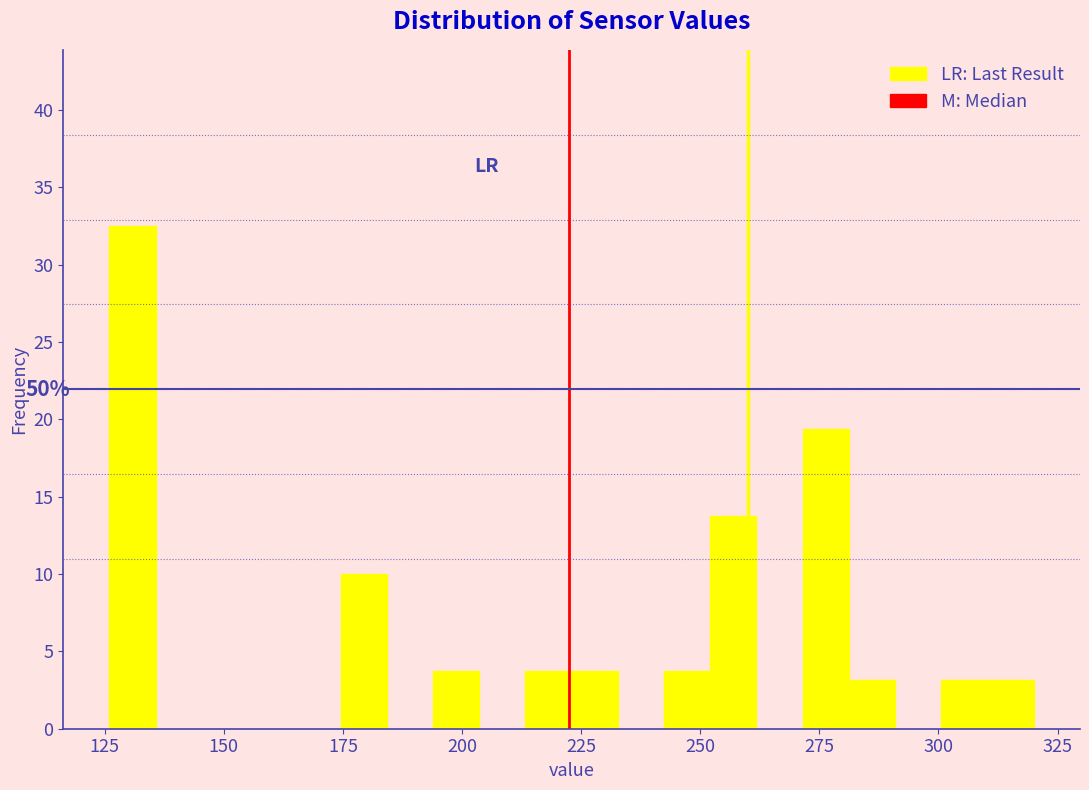

Read against the x-axis, roughly where is the centre of the tallest bar?

130